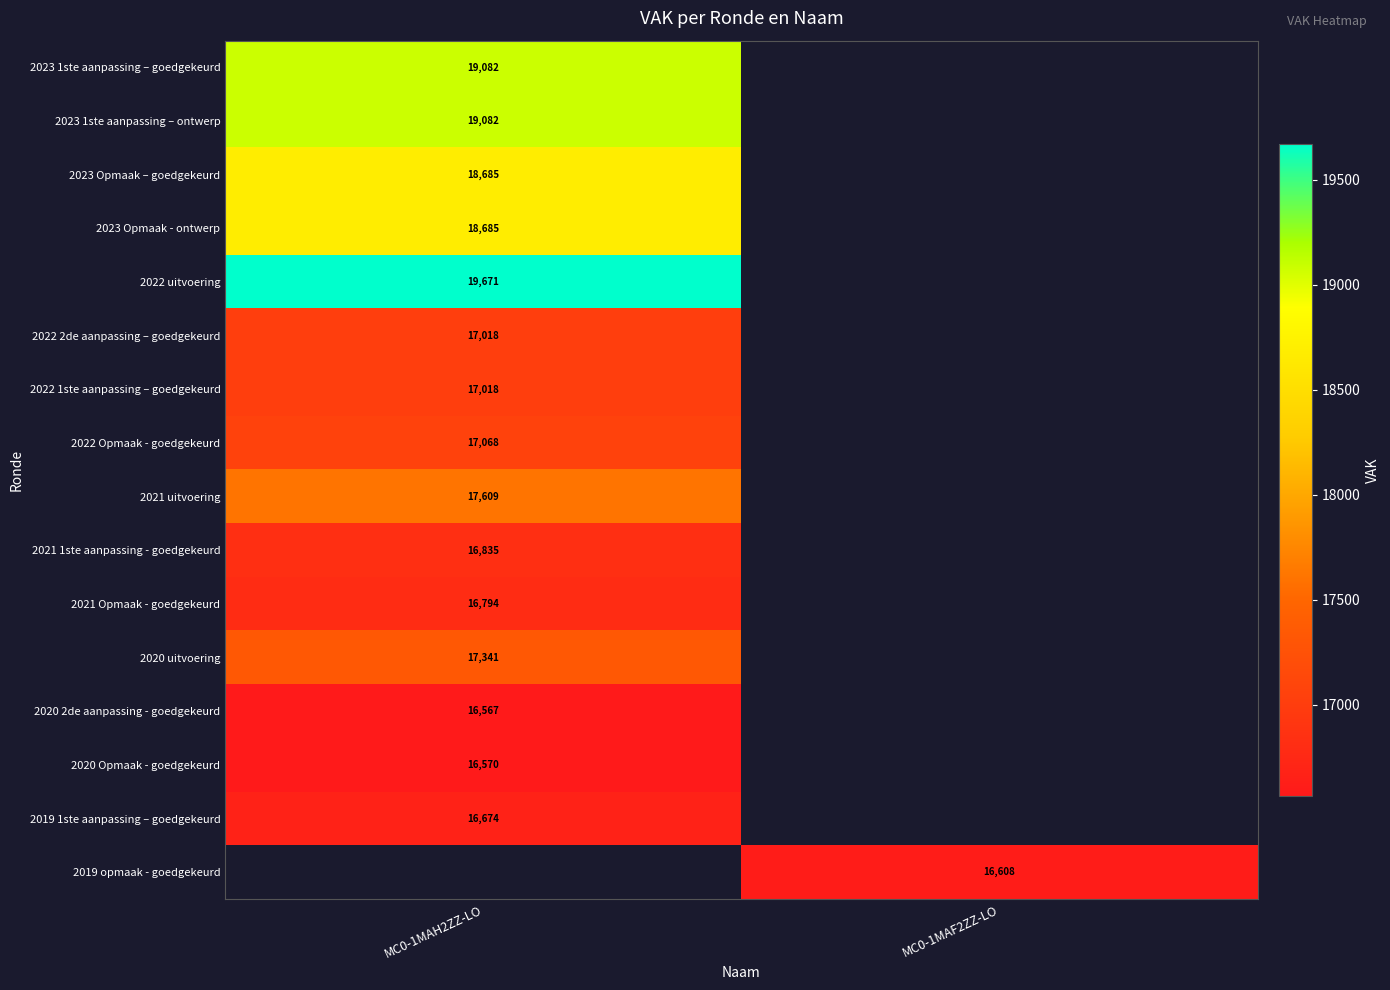

At how many categories does at least one series exceed 18348?

1